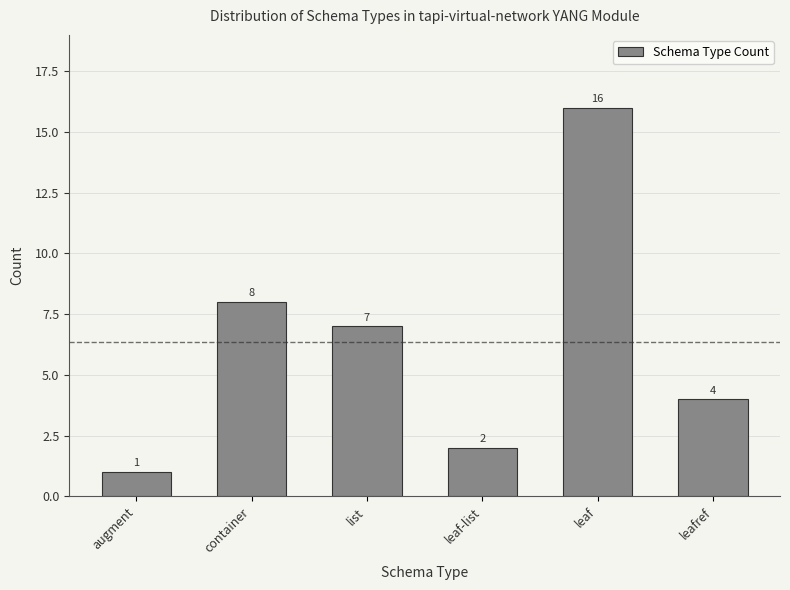

Reading right to left, list all the values displayed in this chart.

4	16	2	7	8	1